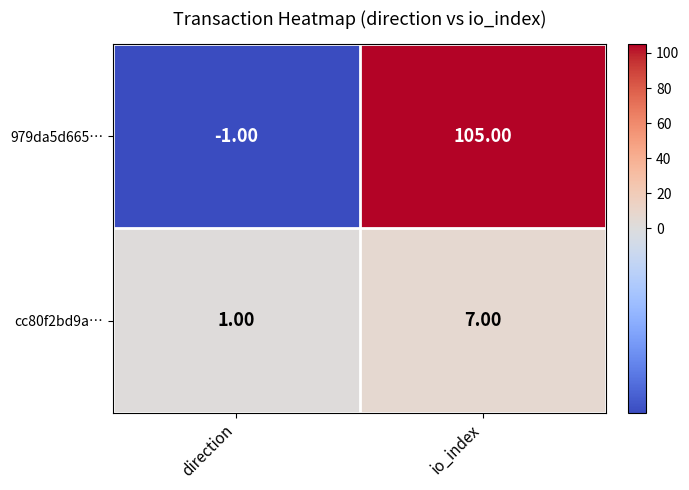

Which series has the largest total across all categories?

979da5d665…